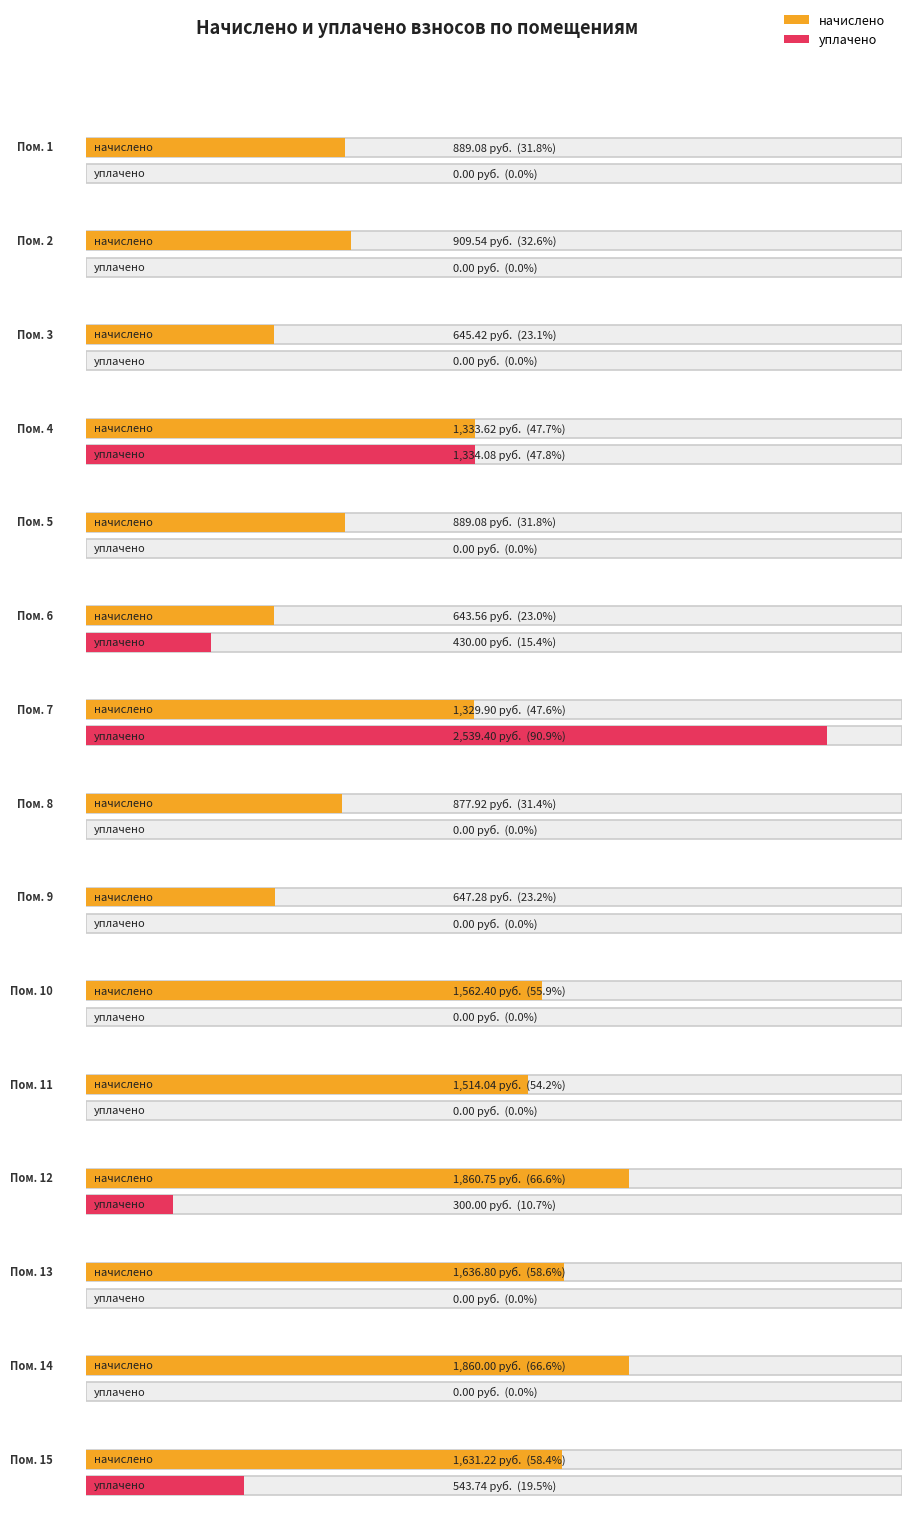

Reading right to left, extract all data points from this chart.

начислено: 15=1631.2	14=1860.0	13=1636.8	12=1860.8	11=1514.0	10=1562.4	9=647.3	8=877.9	7=1329.9	6=643.6	5=889.1	4=1333.6	3=645.4	2=909.5	1=889.1
уплачено: 15=543.7	14=0.0	13=0.0	12=300.0	11=0.0	10=0.0	9=0.0	8=0.0	7=2539.4	6=430.0	5=0.0	4=1334.1	3=0.0	2=0.0	1=0.0